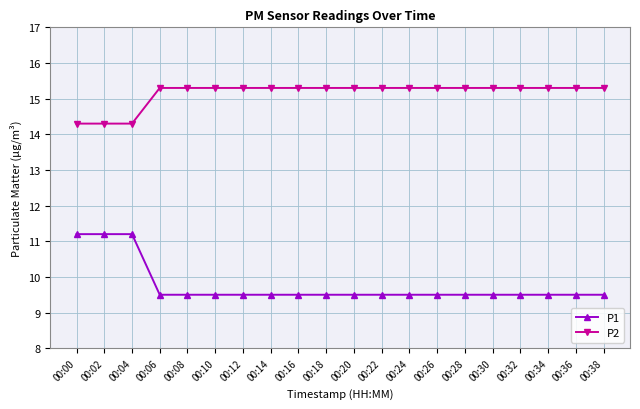

What is the maximum value shown in the chart?

15.3